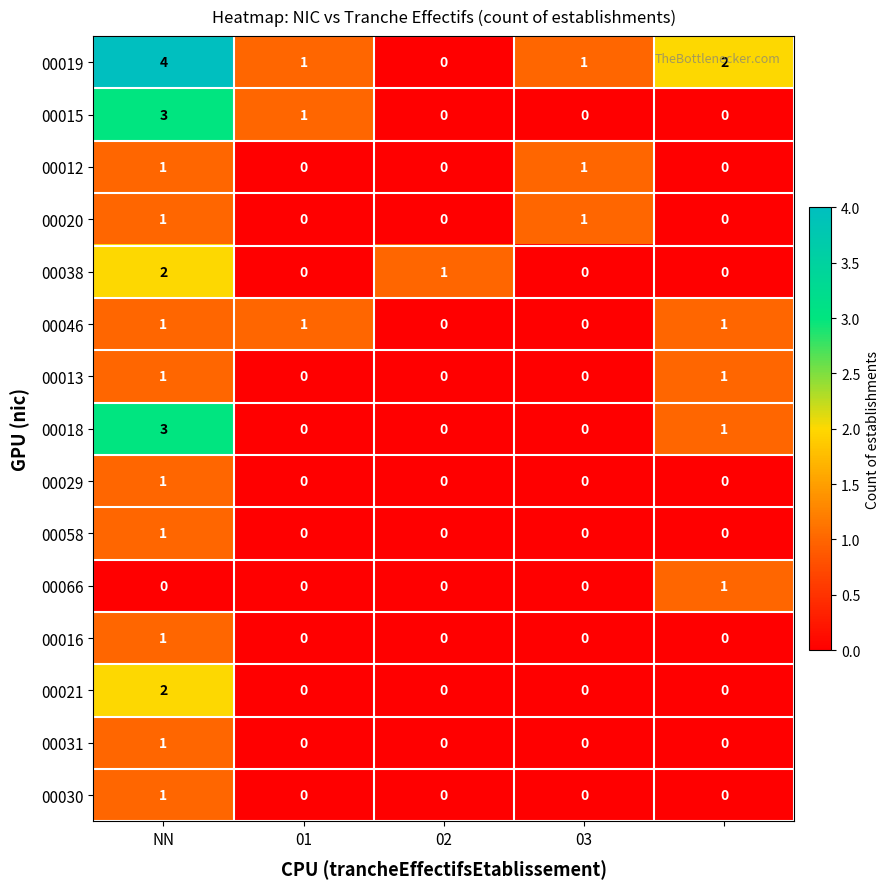

How many 00058 values are between 0 and 1?

5